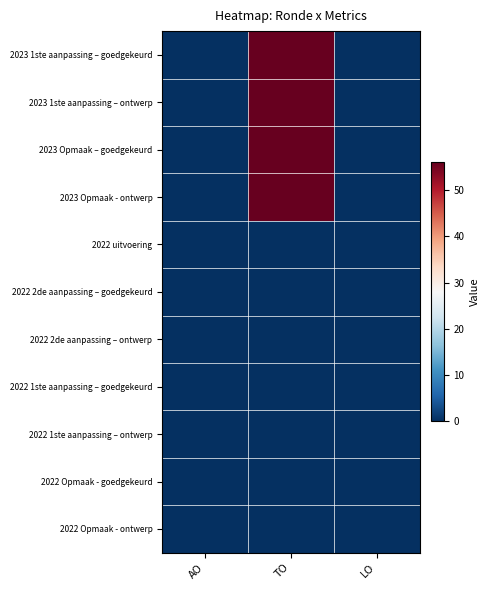

Reading left to right, list all the values displayed in this chart.

2023 1ste aanpassing – goedgekeurd: AO=0	TO=56	LO=0
2023 1ste aanpassing – ontwerp: AO=0	TO=56	LO=0
2023 Opmaak – goedgekeurd: AO=0	TO=56	LO=0
2023 Opmaak - ontwerp: AO=0	TO=56	LO=0
2022 uitvoering: AO=0	TO=0	LO=0
2022 2de aanpassing – goedgekeurd: AO=0	TO=0	LO=0
2022 2de aanpassing – ontwerp: AO=0	TO=0	LO=0
2022 1ste aanpassing – goedgekeurd: AO=0	TO=0	LO=0
2022 1ste aanpassing – ontwerp: AO=0	TO=0	LO=0
2022 Opmaak - goedgekeurd: AO=0	TO=0	LO=0
2022 Opmaak - ontwerp: AO=0	TO=0	LO=0